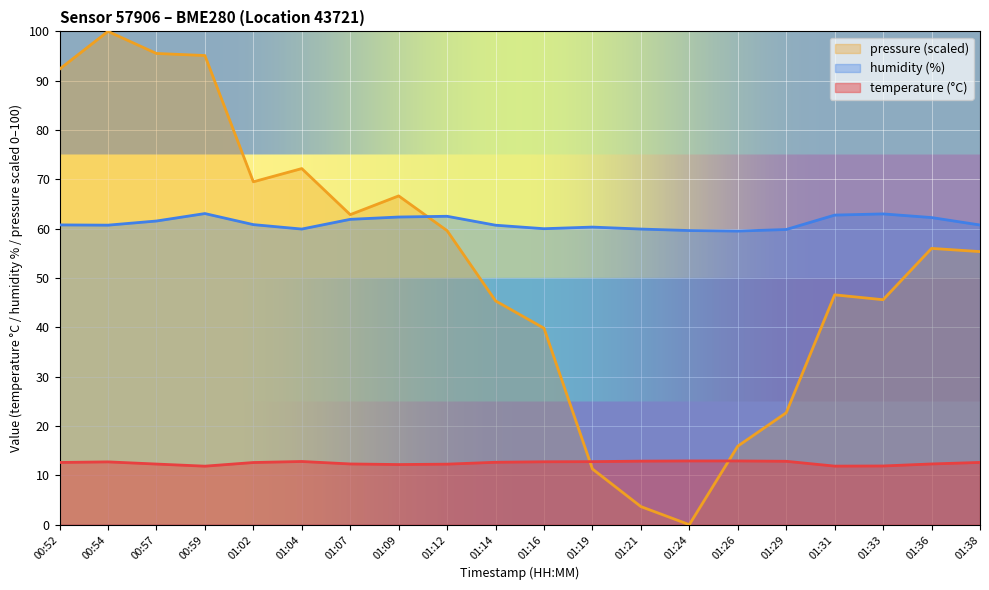

In humidity, how many points are higher than both neighbors (excluding endpoints)?

4